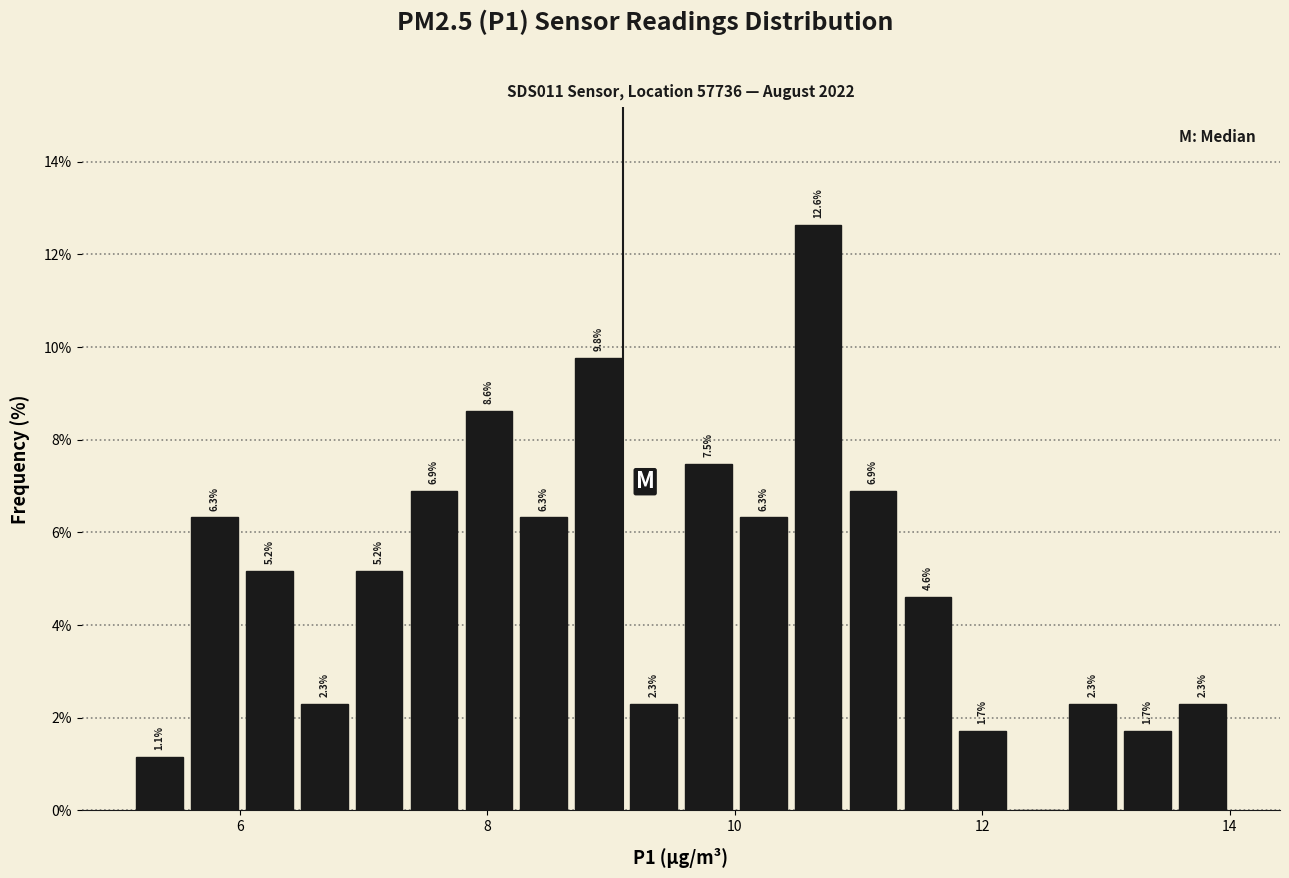

Around what value on the x-axis is the tallest bar? Give the approximate position of its centre, as read against the axis.

10.6